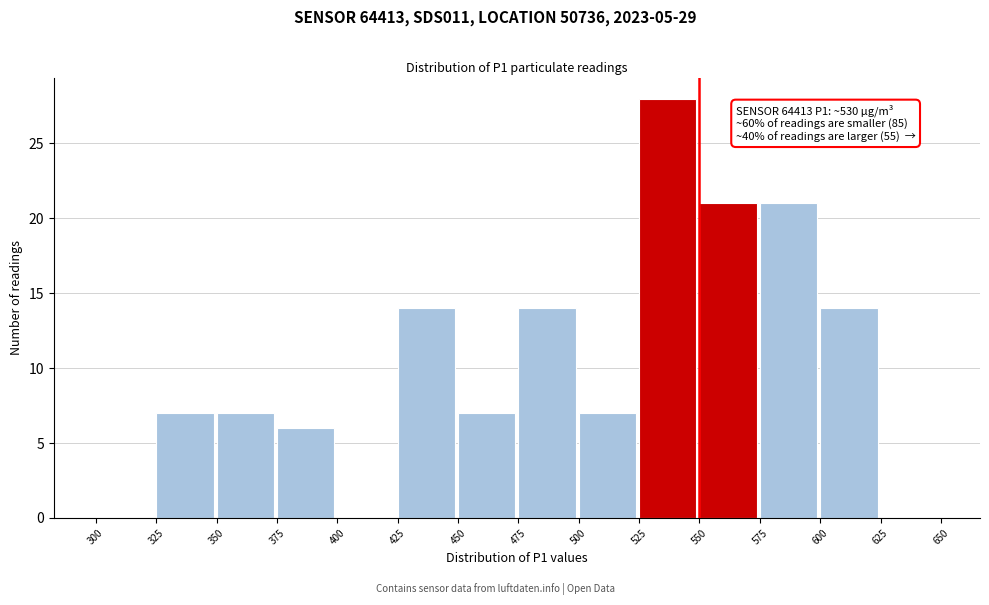

Over which range of the x-axis is the bar tallest?

525 to 550